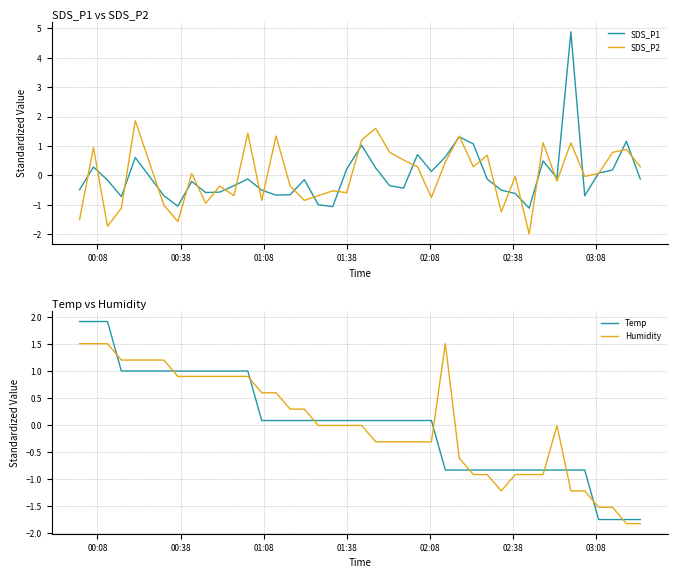

What are all the series names shown in the legend?

SDS_P1, SDS_P2, Temp, Humidity